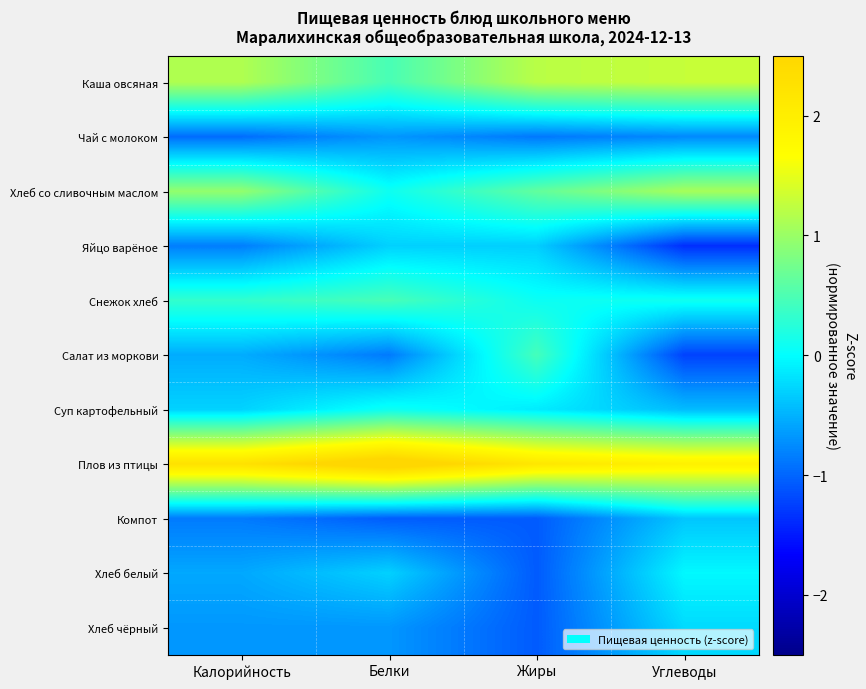

Reading right to left, list all the values displayed in this chart.

Каша овсяная: Углеводы=1.3	Жиры=1.2	Белки=0.5	Калорийность=1.1
Чай с молоком: Углеводы=-0.8	Жиры=-0.9	Белки=-0.7	Калорийность=-0.9
Хлеб со сливочным маслом: Углеводы=1.1	Жиры=0.6	Белки=0.1	Калорийность=1.0
Яйцо варёное: Углеводы=-1.4	Жиры=-0.3	Белки=-0.3	Калорийность=-0.8
Снежок хлеб: Углеводы=0.1	Жиры=0.1	Белки=0.5	Калорийность=0.3
Салат из моркови: Углеводы=-1.2	Жиры=0.4	Белки=-0.9	Калорийность=-0.5
Суп картофельный: Углеводы=-0.4	Жиры=-0.1	Белки=0.1	Калорийность=-0.3
Плов из птицы: Углеводы=2.0	Жиры=2.2	Белки=2.8	Калорийность=2.3
Компот: Углеводы=-0.4	Жиры=-1.1	Белки=-1.1	Калорийность=-0.9
Хлеб белый: Углеводы=-0.0	Жиры=-1.1	Белки=-0.3	Калорийность=-0.6
Хлеб чёрный: Углеводы=-0.2	Жиры=-1.1	Белки=-0.7	Калорийность=-0.7